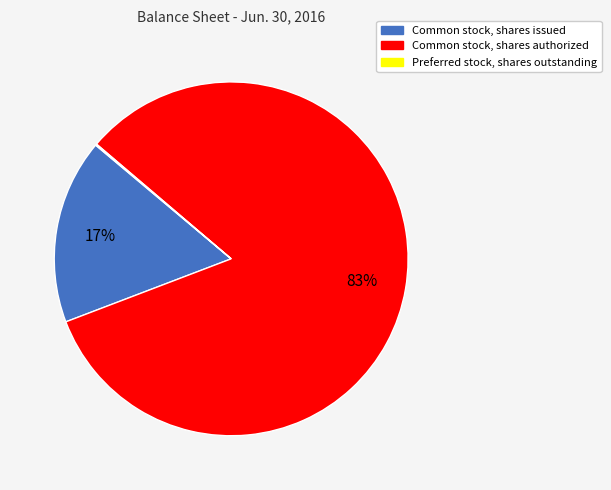

What percentage is the Common stock, shares authorized slice, to the nearest percent?

83%